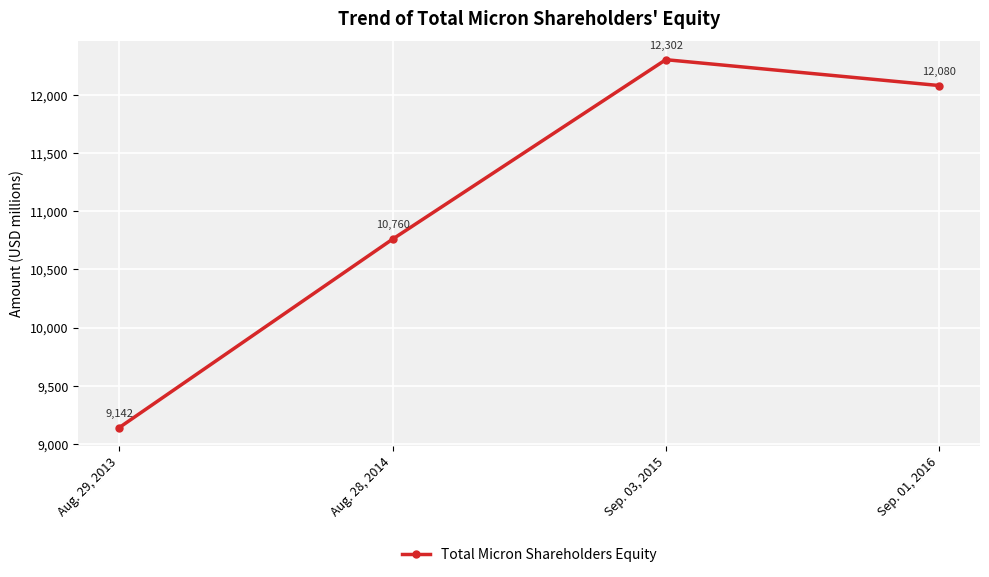

Where does the data first go above 12080?

Sep. 03, 2015